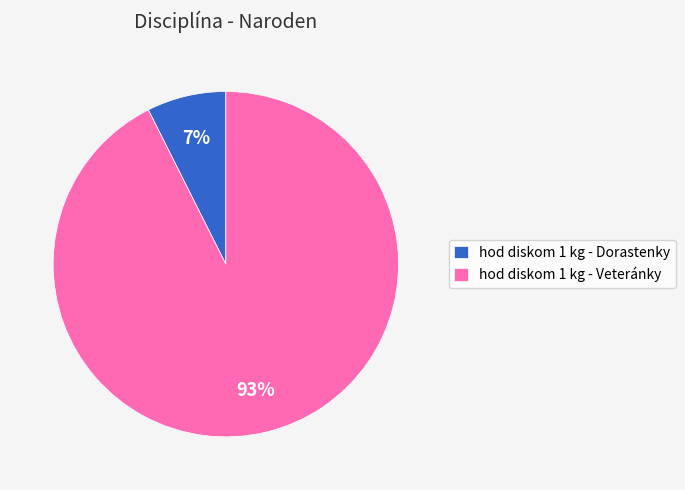

Rank the categories by value from highest to lowest.

hod diskom 1 kg - Veteránky, hod diskom 1 kg - Dorastenky